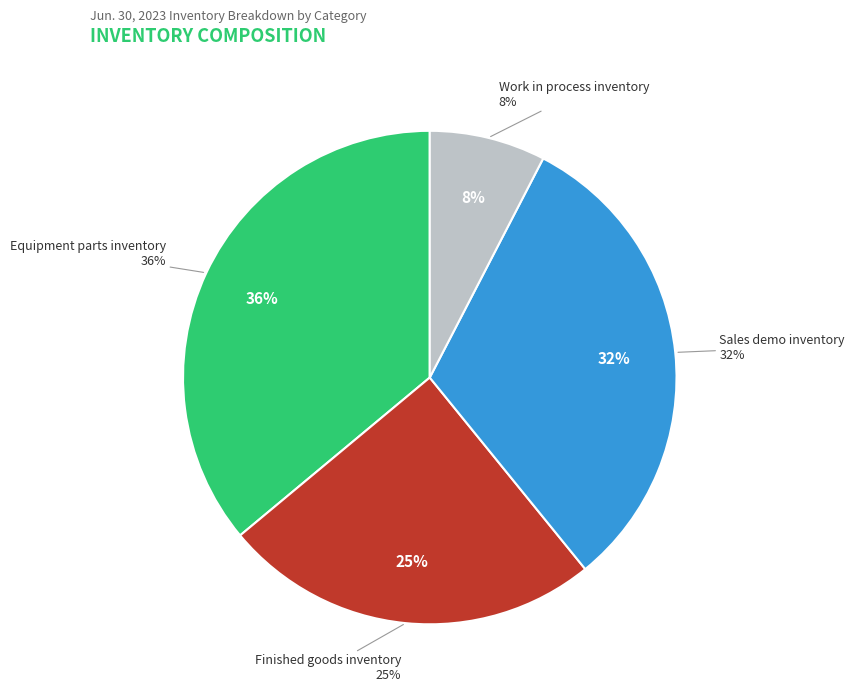

Which slice is the smallest?

Work in process inventory